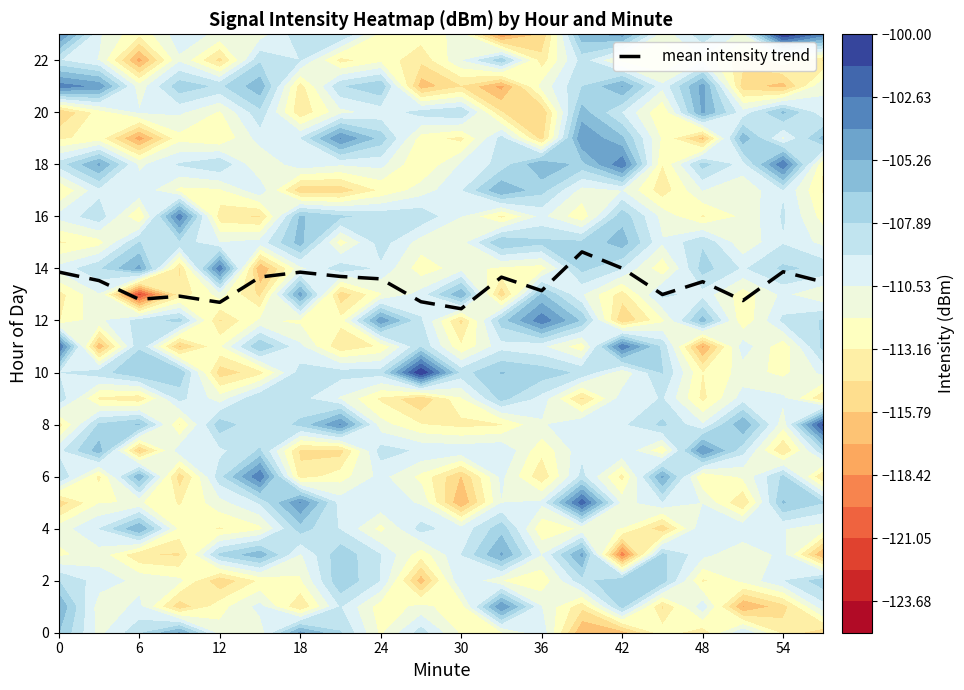

What is the greatest value displayed?

14.6